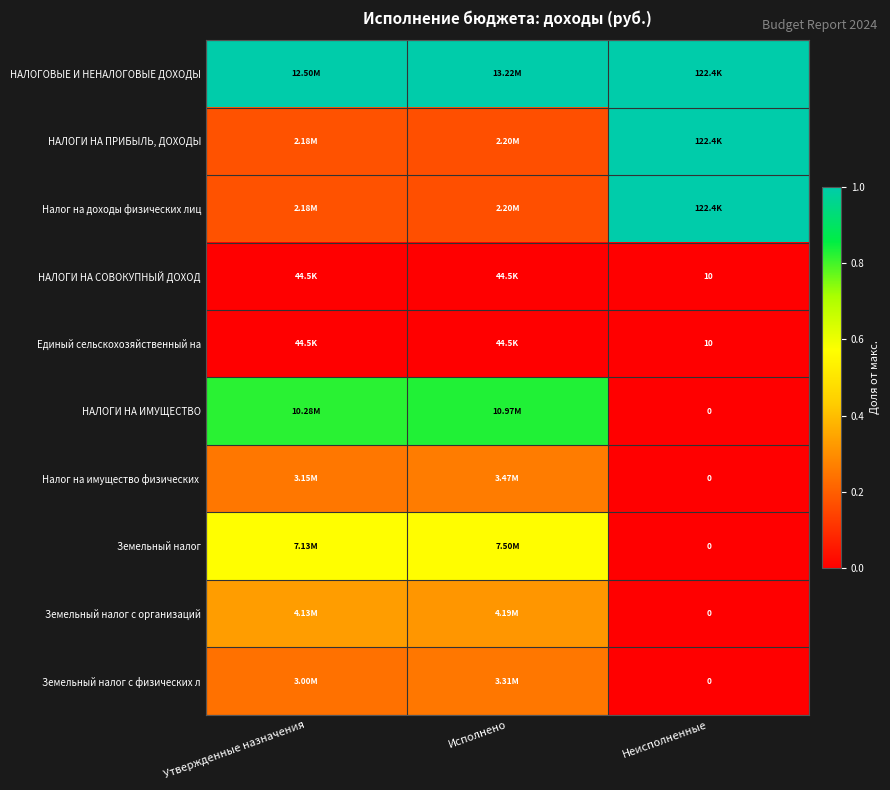

What is the spread (max minus min) of values at Исполнено?

1.0